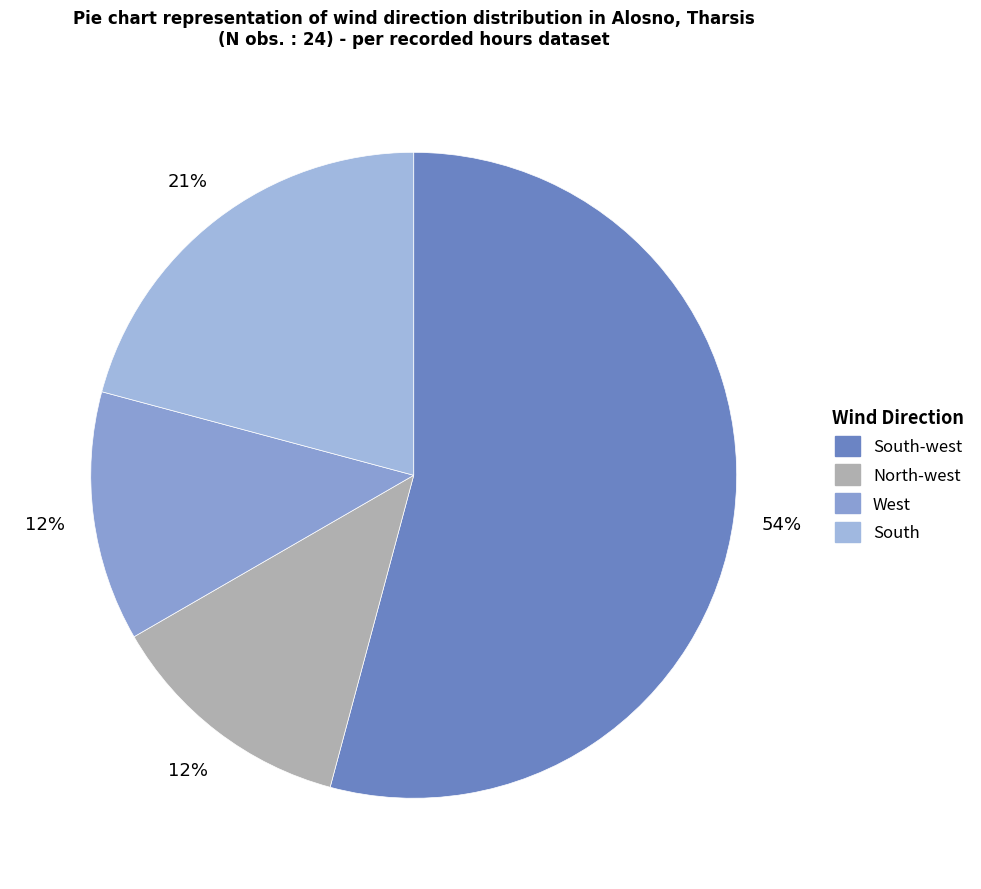

How many segments does this pie chart have?

4